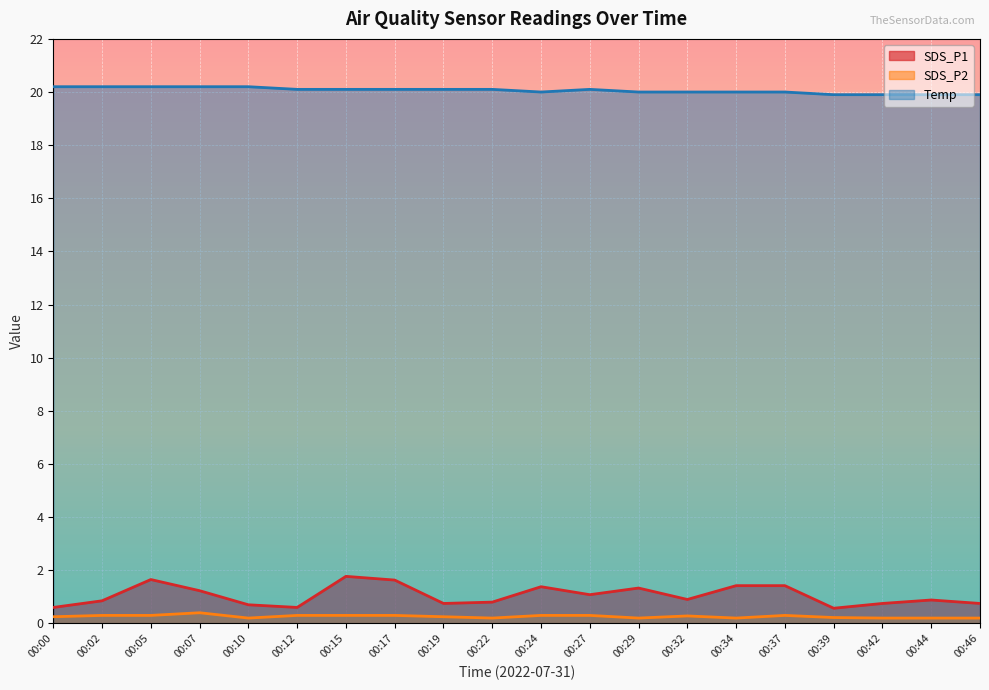

The Temp series shows 20.0 at 00:32. True or false?

True